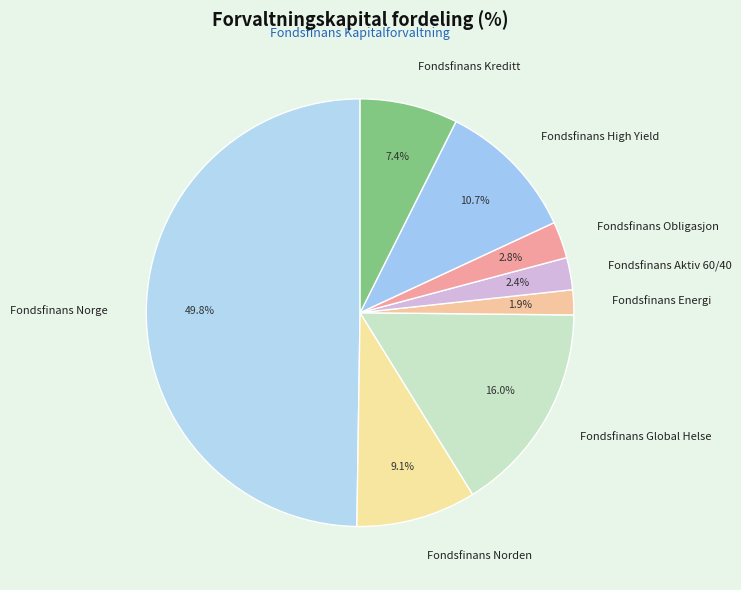

Does Fondsfinans Global Helse represent more than half of the total?

No